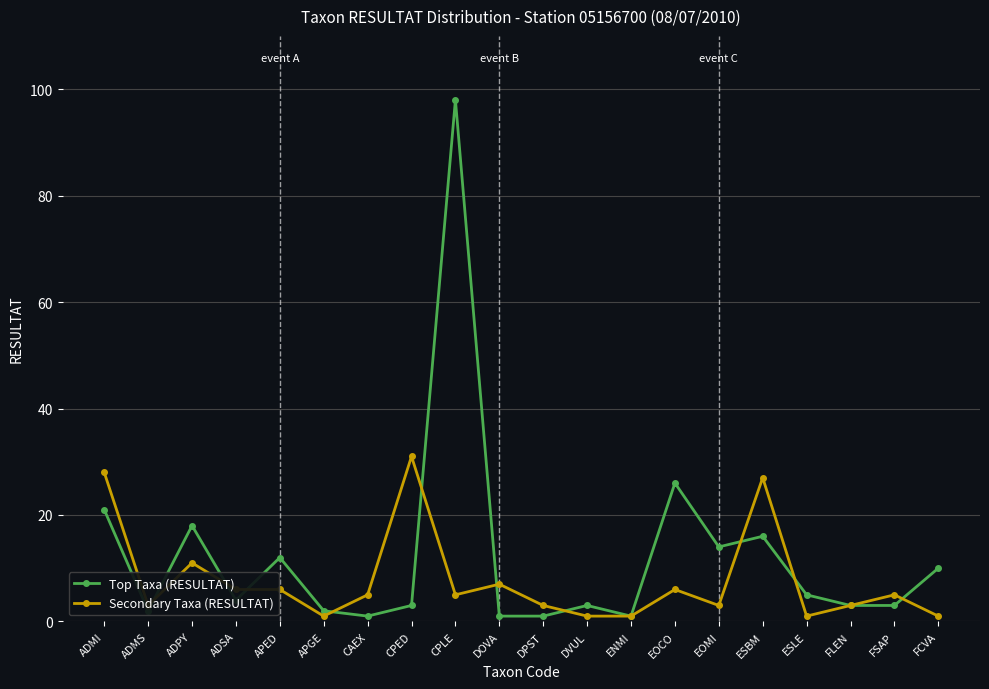

Is it true that Secondary Taxa (RESULTAT) equals 12 at ADMI?

False